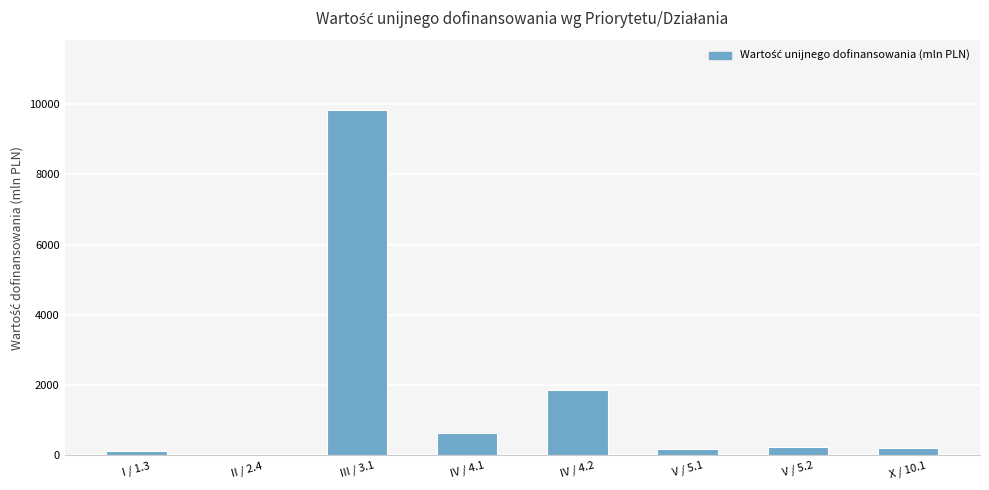

How many data points are above 238?

4